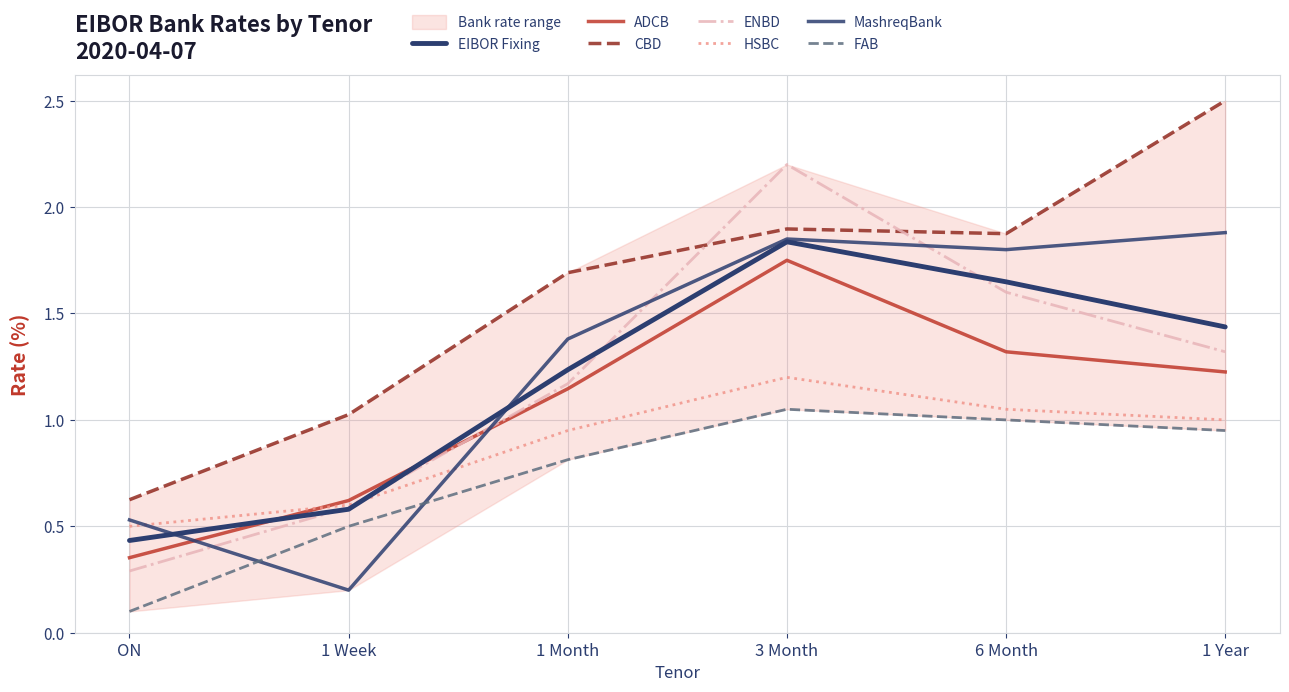

What is the label of the 3rd point from the left?

1 Month